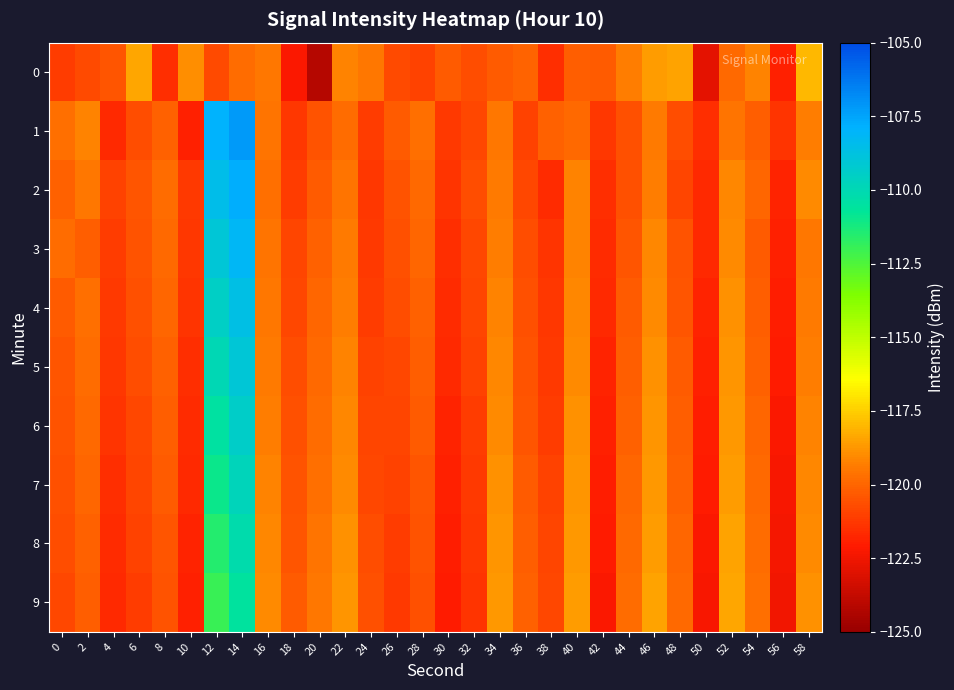

What is the spread (max minus min) of values at 30?

1.8